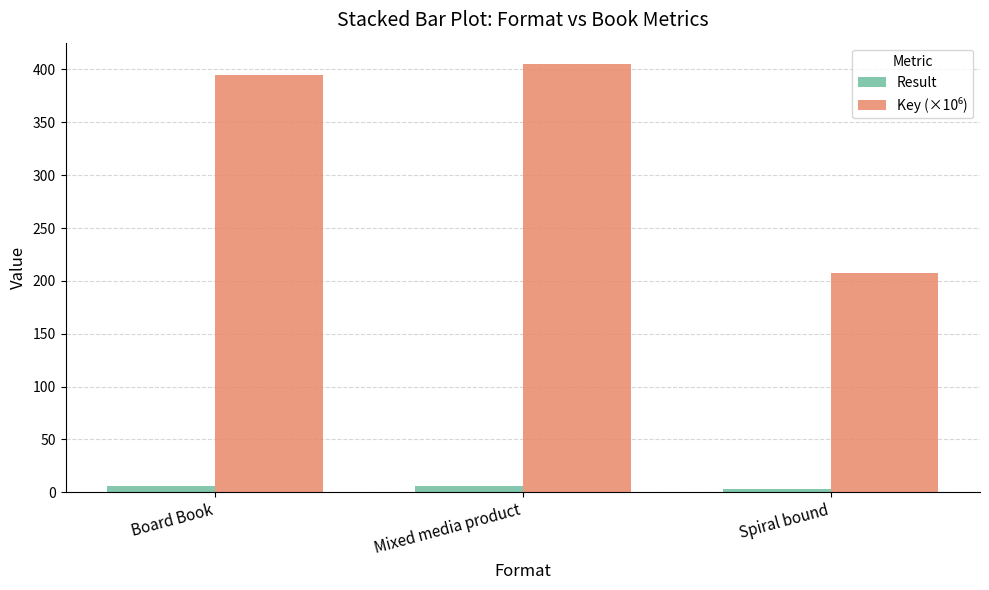

What is the average value of the Result series?

5.0